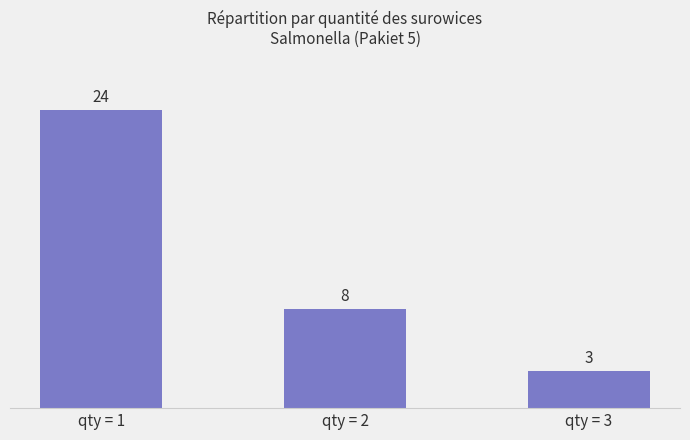

What is the change in value from qty = 1 to qty = 3?

-21